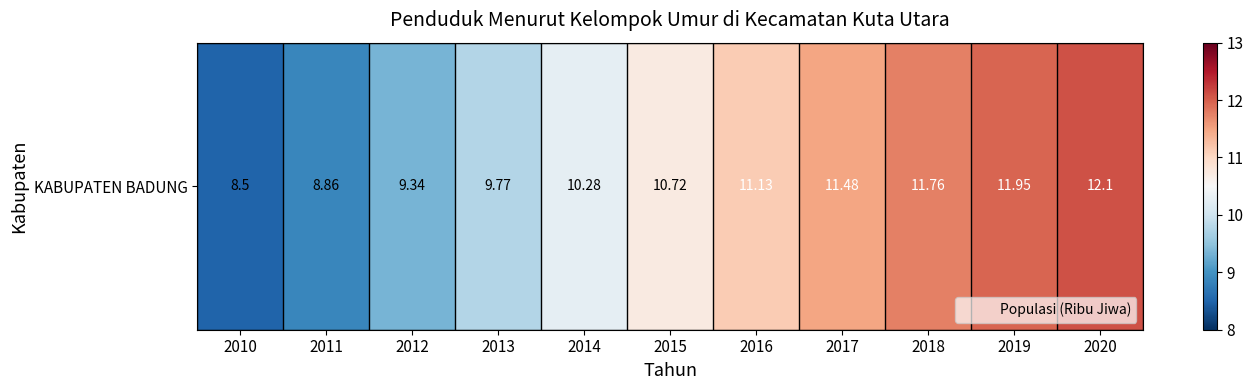

What is the approximate value at 2018?

11.8